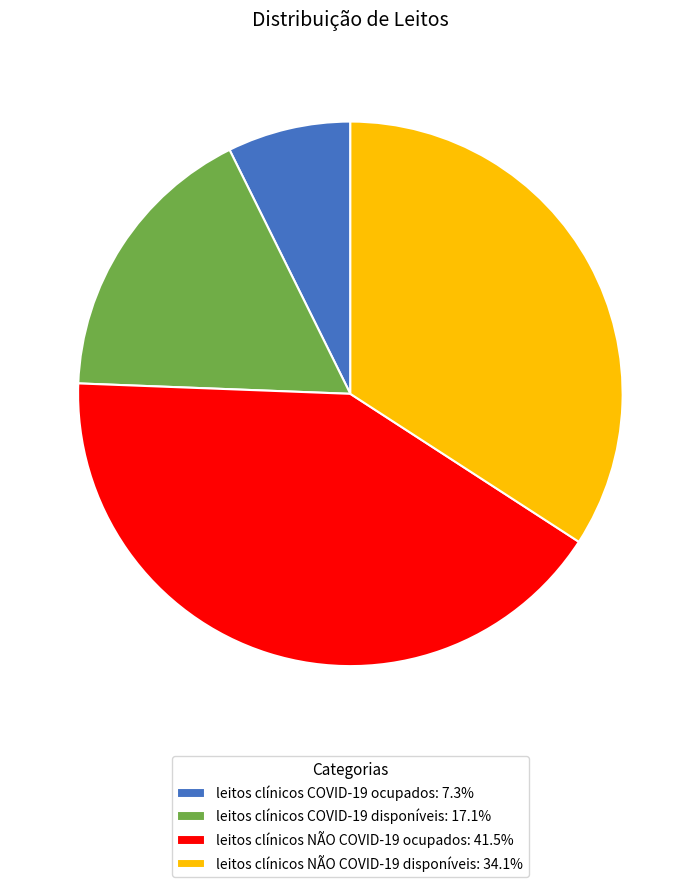

Do leitos clínicos NÃO COVID-19 disponíveis: 34.1% and leitos clínicos COVID-19 disponíveis: 17.1% together represent more than half of the pie?

Yes